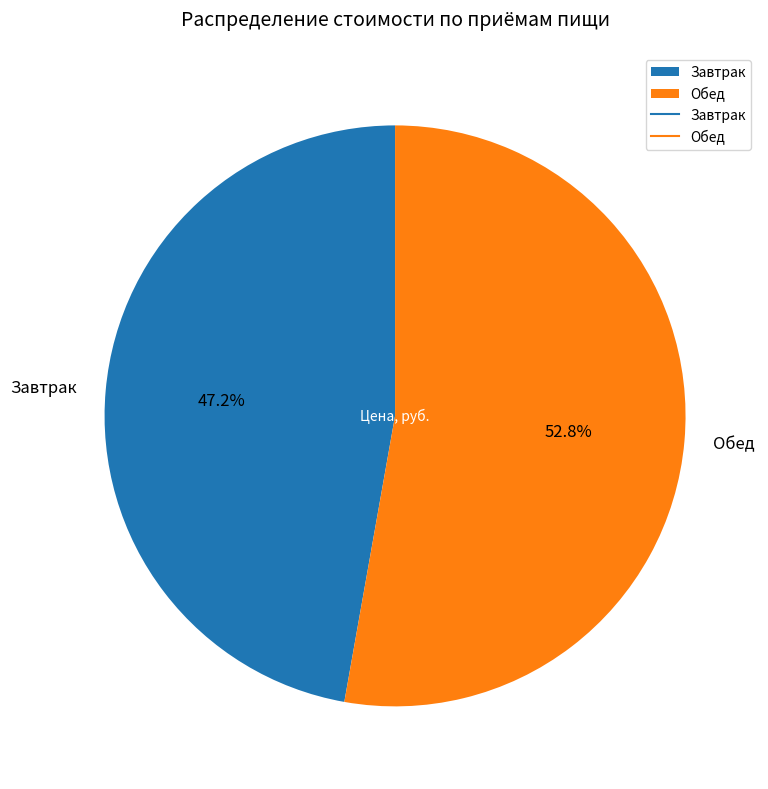

Combined, do Обед and Завтрак account for over 50%?

Yes